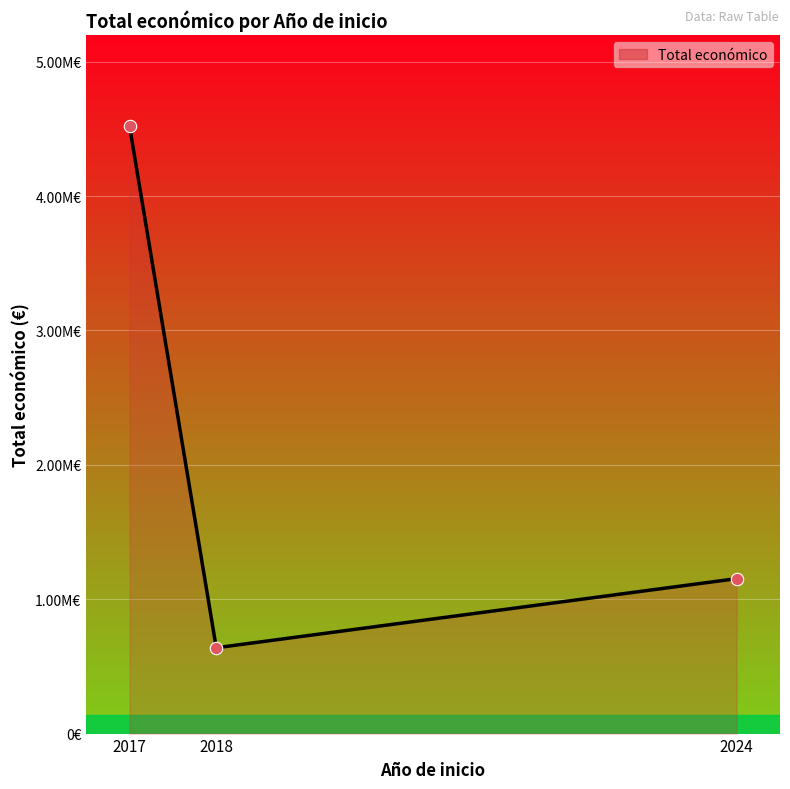

Which has a higher value, 2024 or 2018?

2024